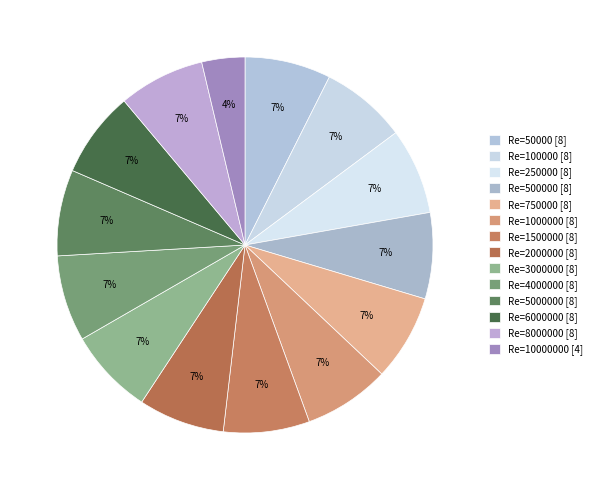

Is there any slice that represents more than half of the pie?

No